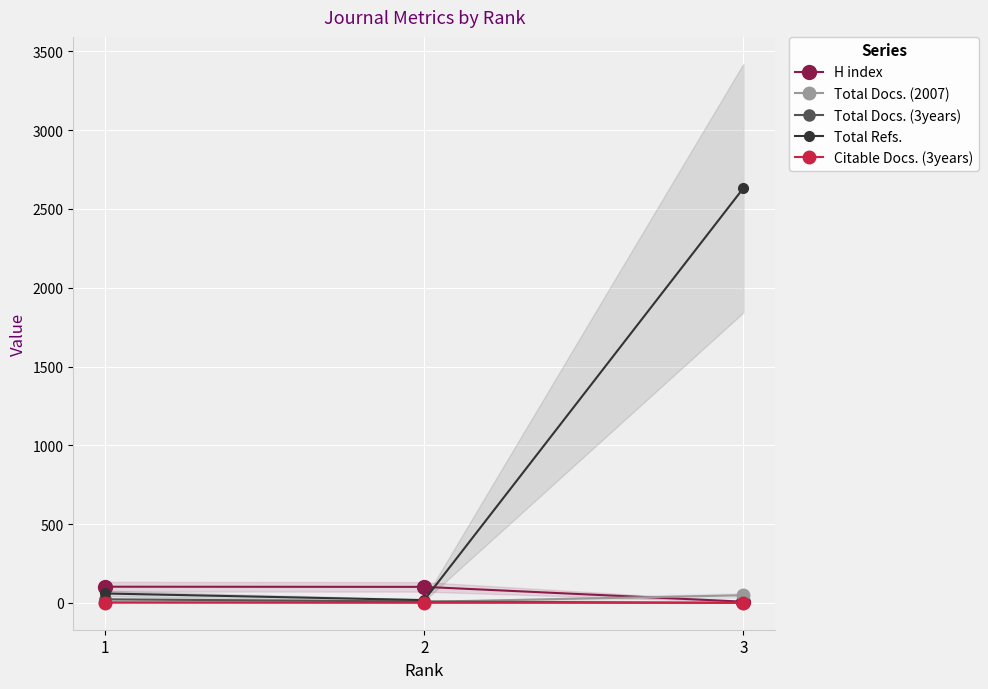

What is the difference between the maximum and minimum values in the Total Refs. series?

2615